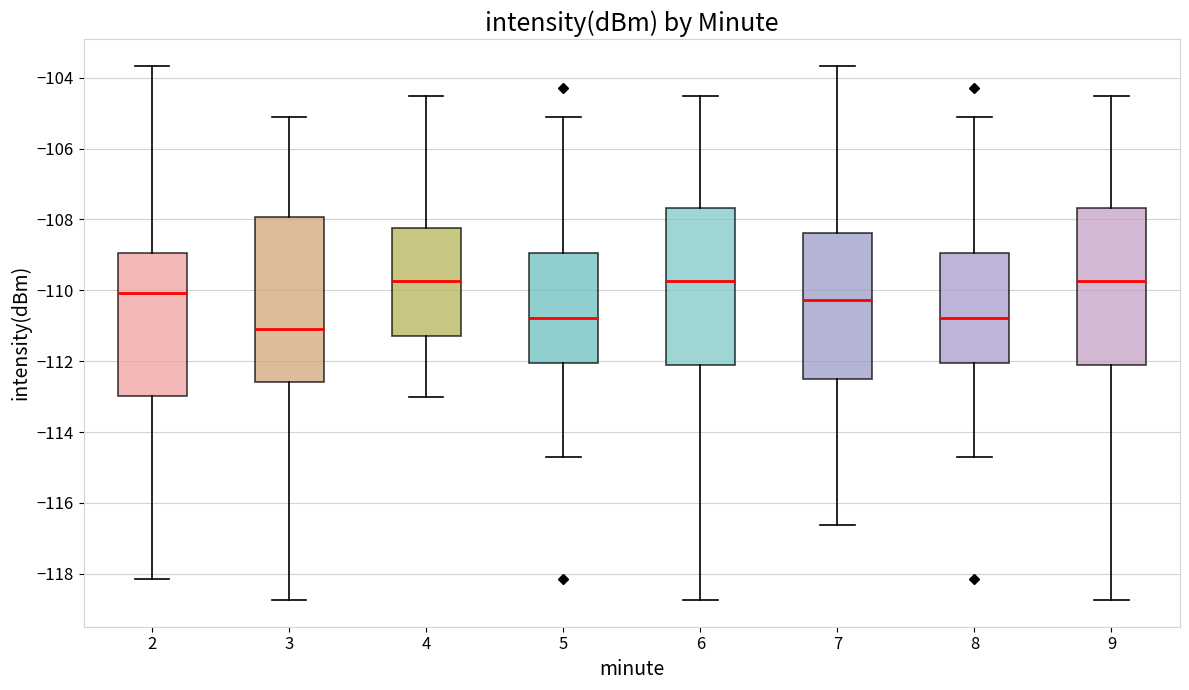

Reading left to right, read every box against the y-axis: the position of its median line, the range the box covers, and the ends of its whiskers. The values are not printed on the chart, so give them approximately, as read against the axis.

2: median -110.0, box -113.0 to -109.0, whiskers -118.2 to -103.6
3: median -111.0, box -112.6 to -108.0, whiskers -118.8 to -105.0
4: median -109.8, box -111.2 to -108.2, whiskers -113.0 to -104.6
5: median -110.8, box -112.0 to -109.0, whiskers -114.8 to -105.0
6: median -109.8, box -112.0 to -107.6, whiskers -118.8 to -104.6
7: median -110.2, box -112.4 to -108.4, whiskers -116.6 to -103.6
8: median -110.8, box -112.0 to -109.0, whiskers -114.8 to -105.0
9: median -109.8, box -112.0 to -107.6, whiskers -118.8 to -104.6